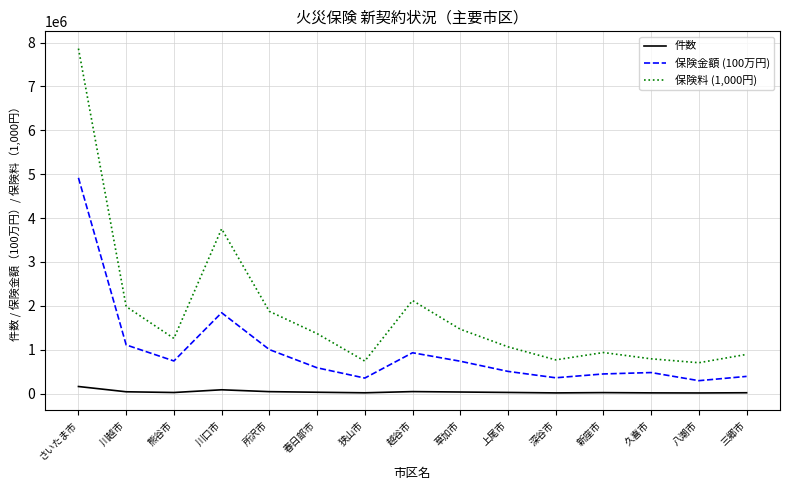

Where is 保険金額 (100万円) nearest to the value 2605395?

川口市